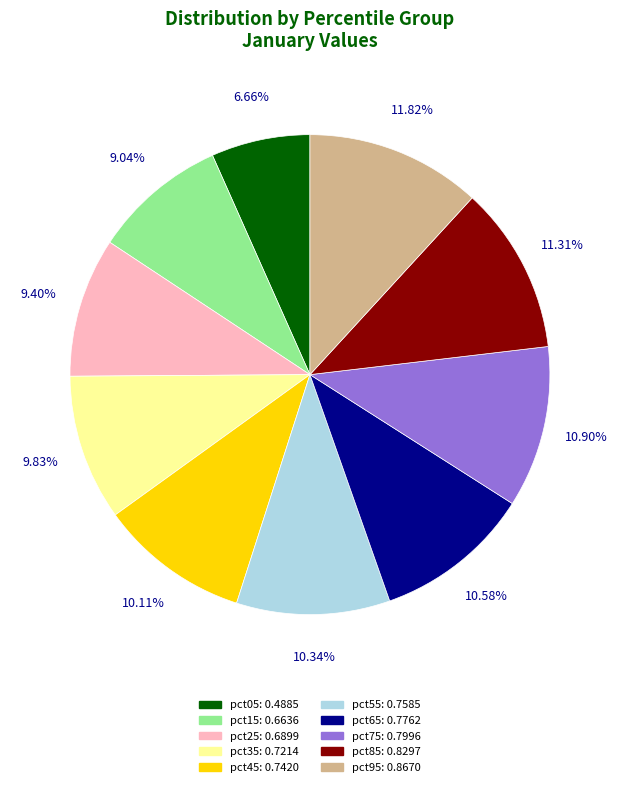

To the nearest percent, what is the combined percentage of pct15 and pct65?

20%